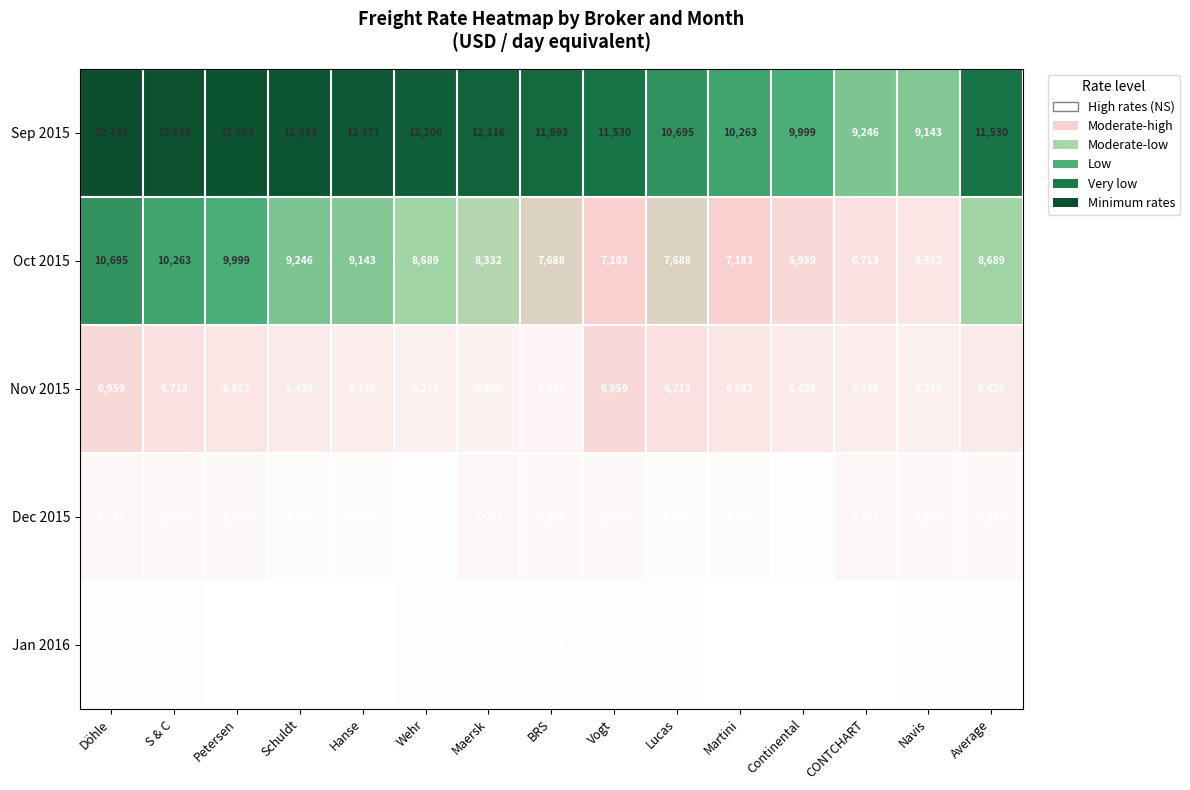

Is it true that Oct 2015 equals 12158 at BRS?

False